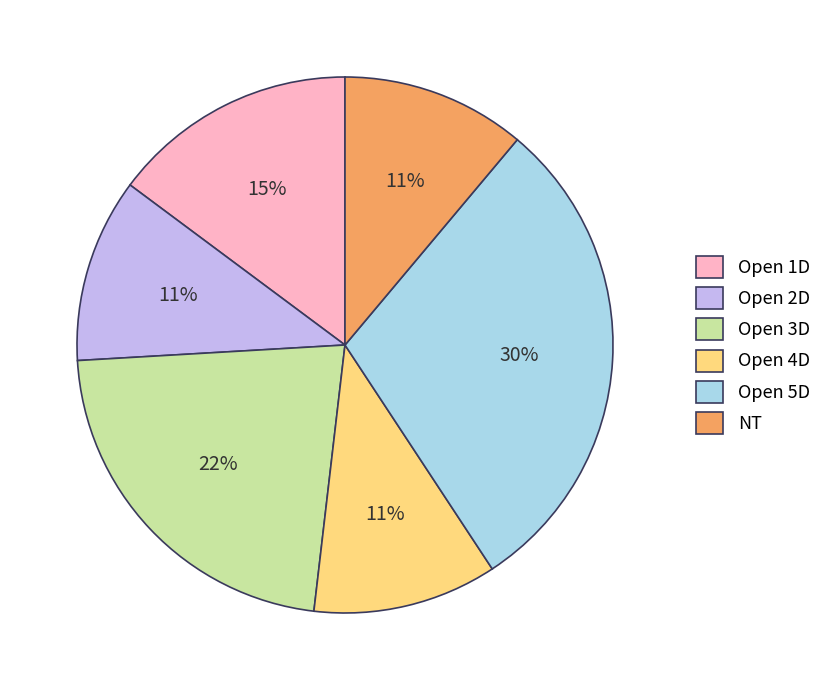

How many segments does this pie chart have?

6